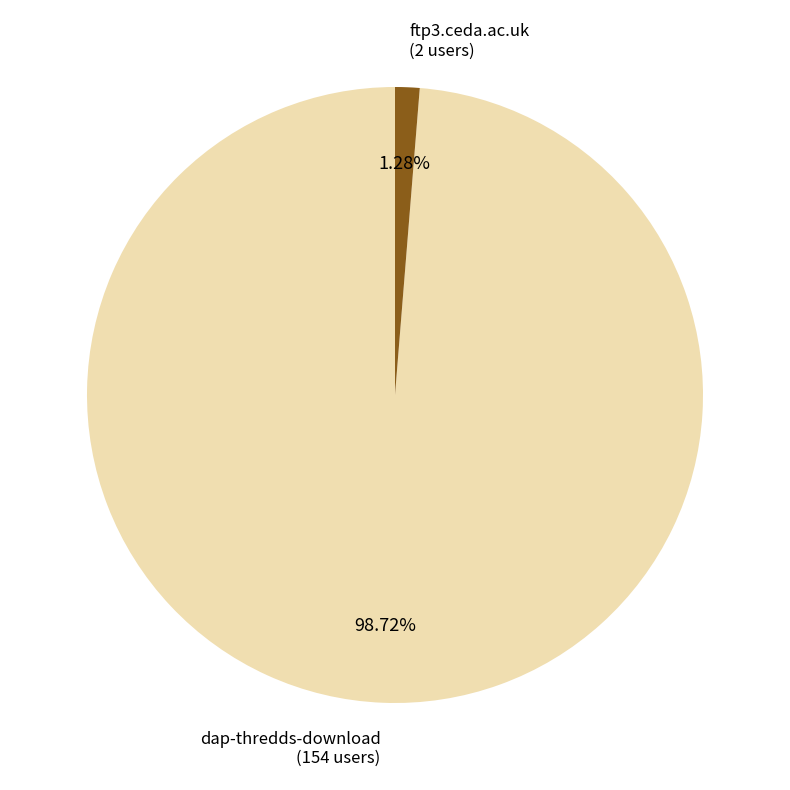

Rank the categories by value from highest to lowest.

dap-thredds-download, ftp3.ceda.ac.uk